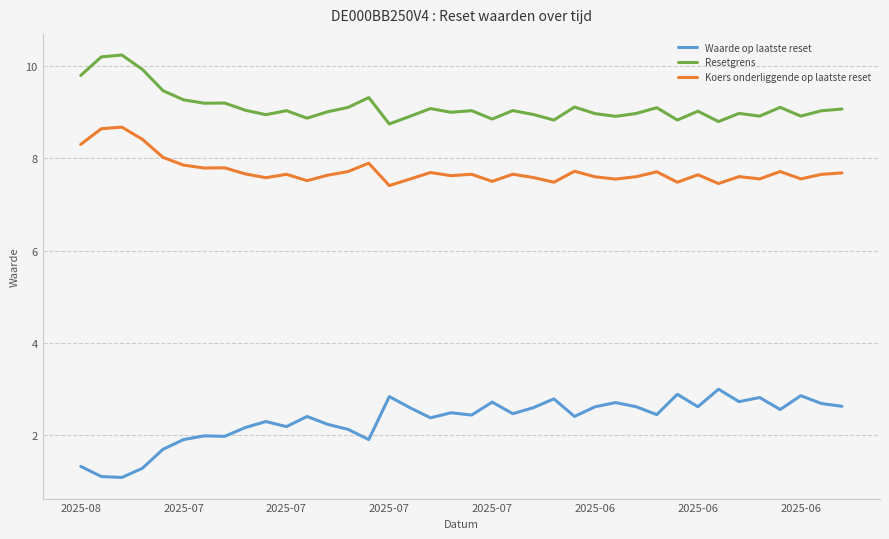

What is the minimum value for Koers onderliggende op laatste reset?

7.4